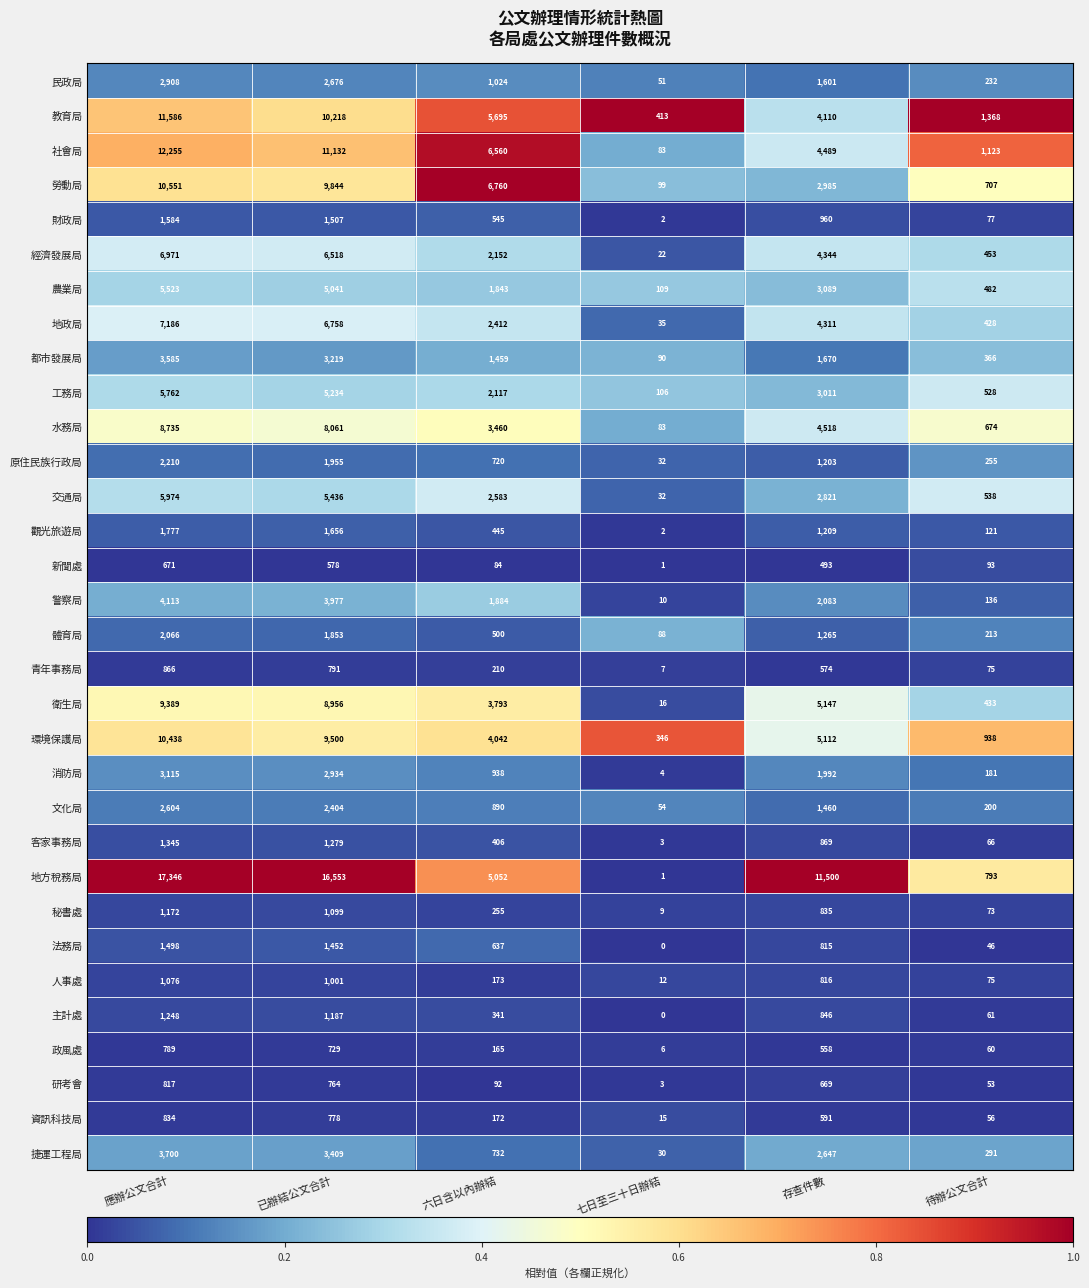

At which category is the sum across all series the highest?

應辦公文合計